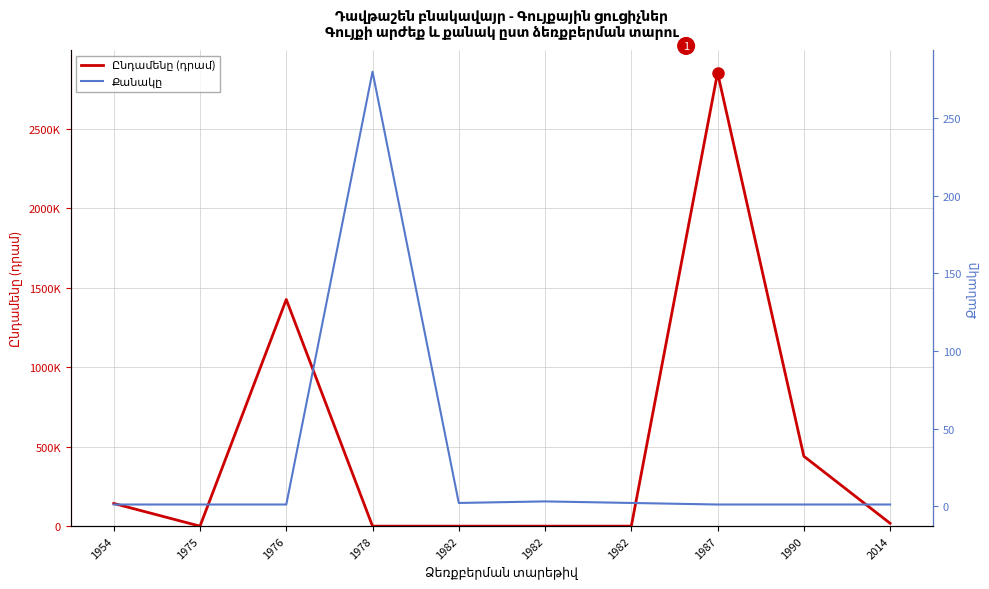

What is the total value across all series at 1982?

2